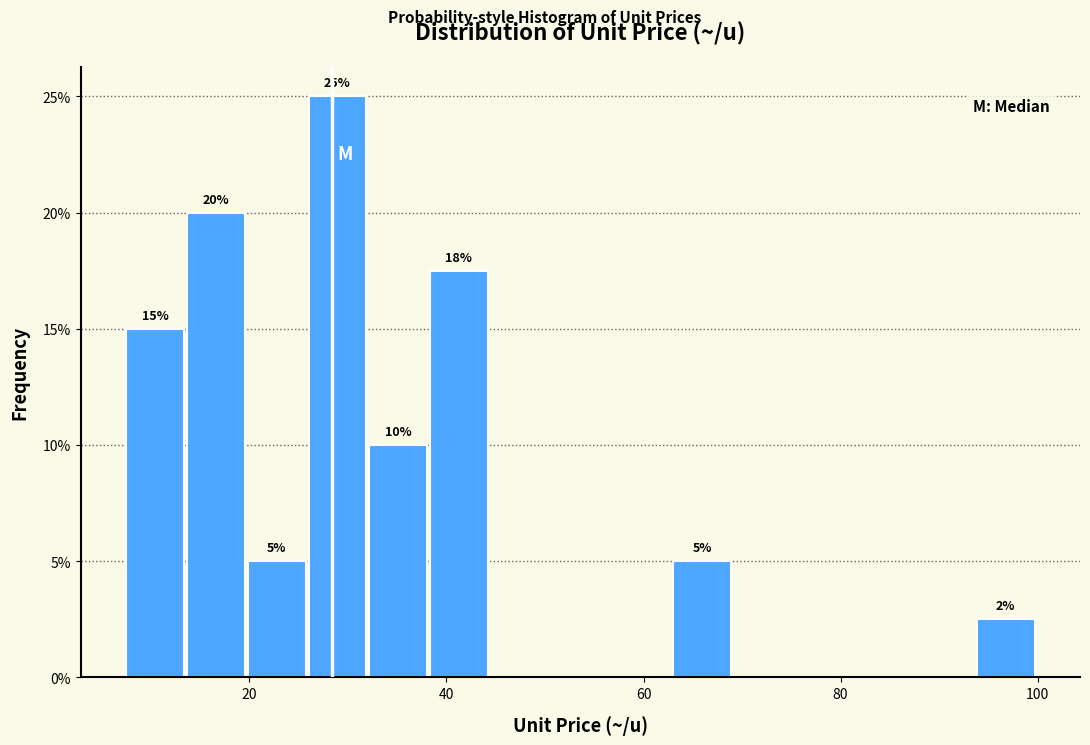

Around what value on the x-axis is the tallest bar? Give the approximate position of its centre, as read against the axis.

28